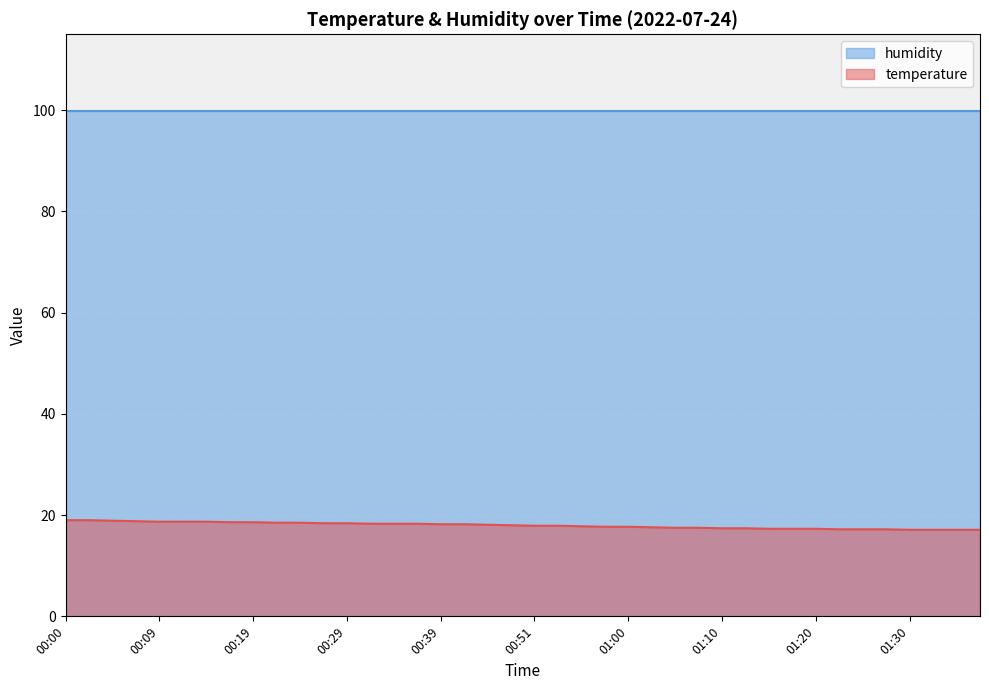

How many data points are above 18?

19